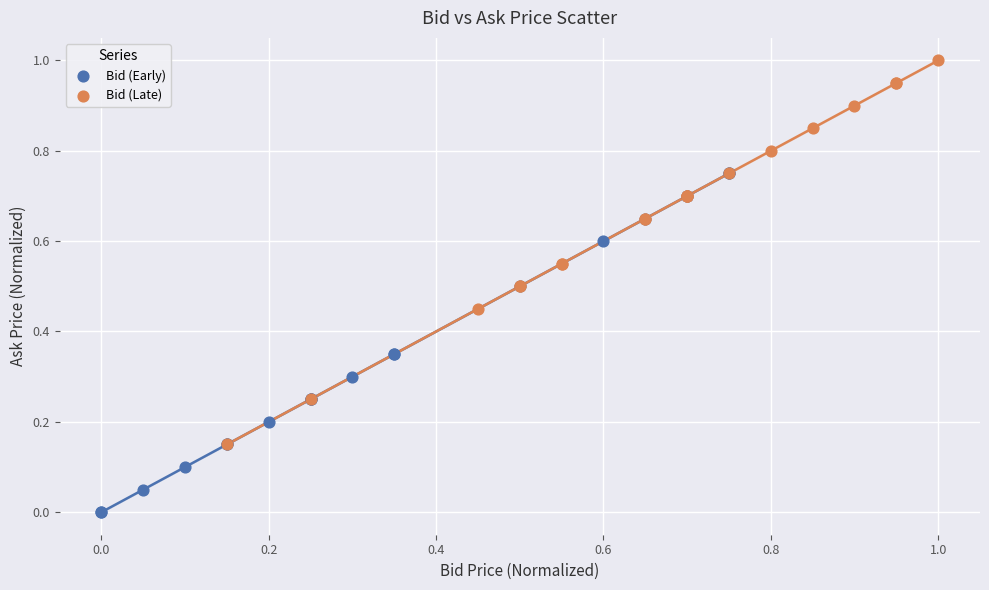

Which series has the widest spread of Y values?

Bid (Late)